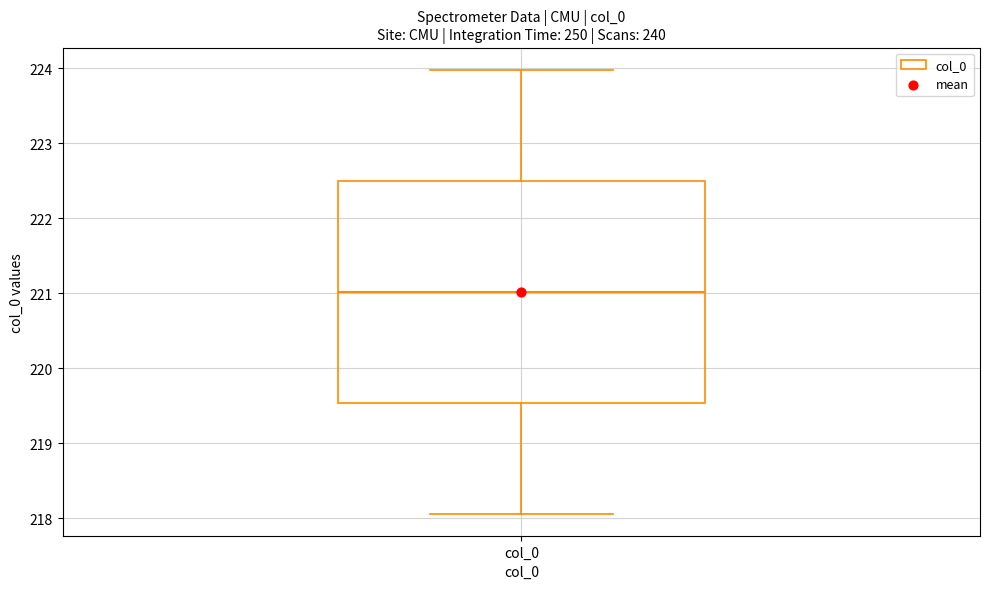

Transcribe this box plot: give where the median line is, the range the box spans, and where the two whiskers end, as read against the y-axis. The values are not printed on the chart, so give them approximately, as read against the axis.

median 221.0, box 219.5 to 222.5, whiskers 218.1 to 224.0